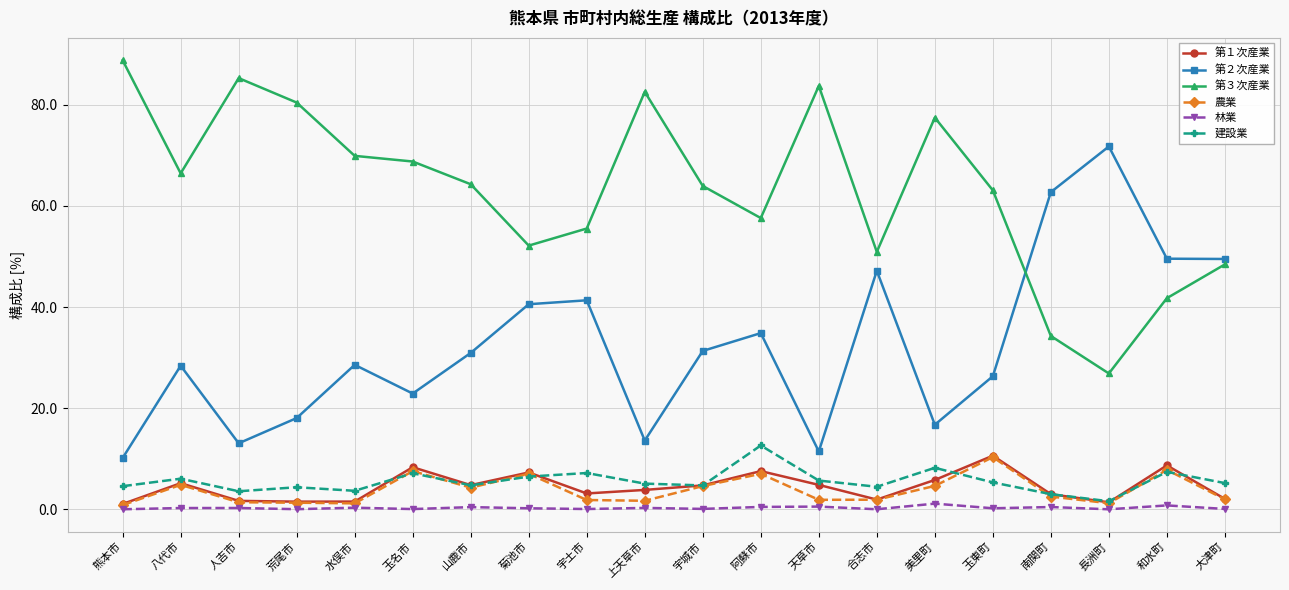

True or false: 林業 and 第２次産業 intersect in this chart.

False